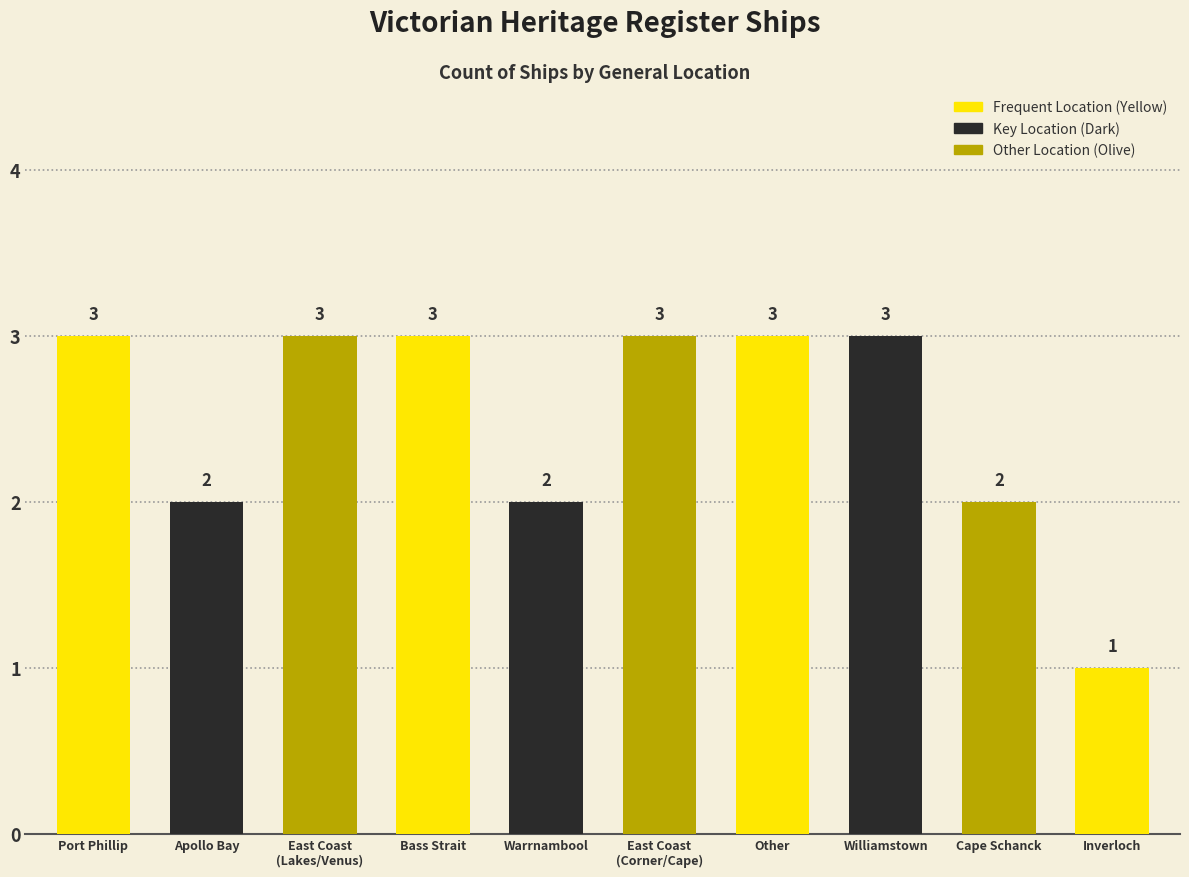

What is the change in value from Port Phillip to Bass Strait (Cape Schanck)?

-1